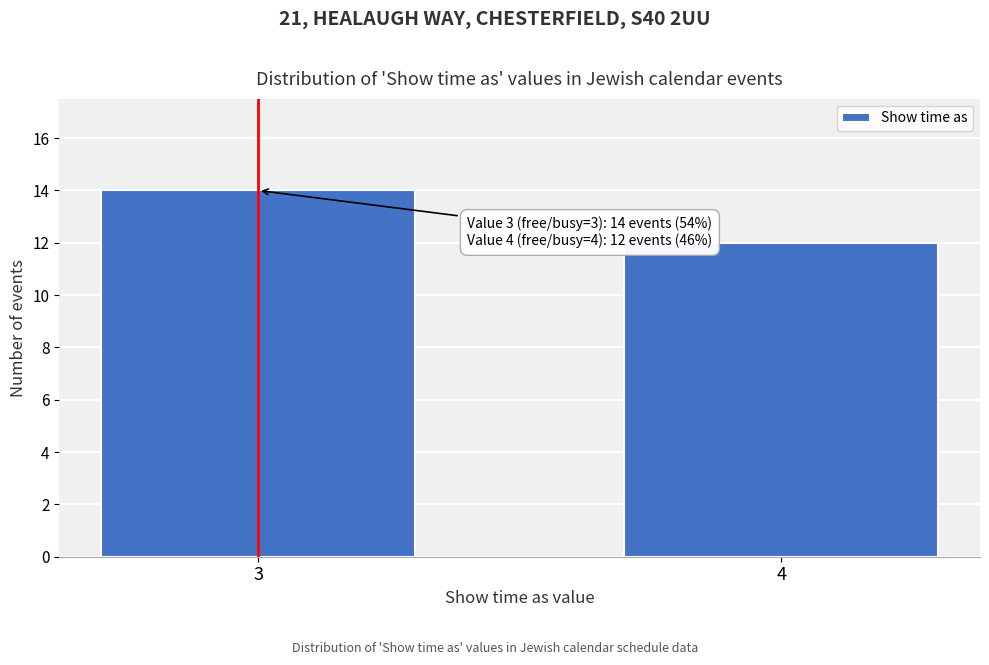

Reading left to right, list all the values displayed in this chart.

3=14	4=12